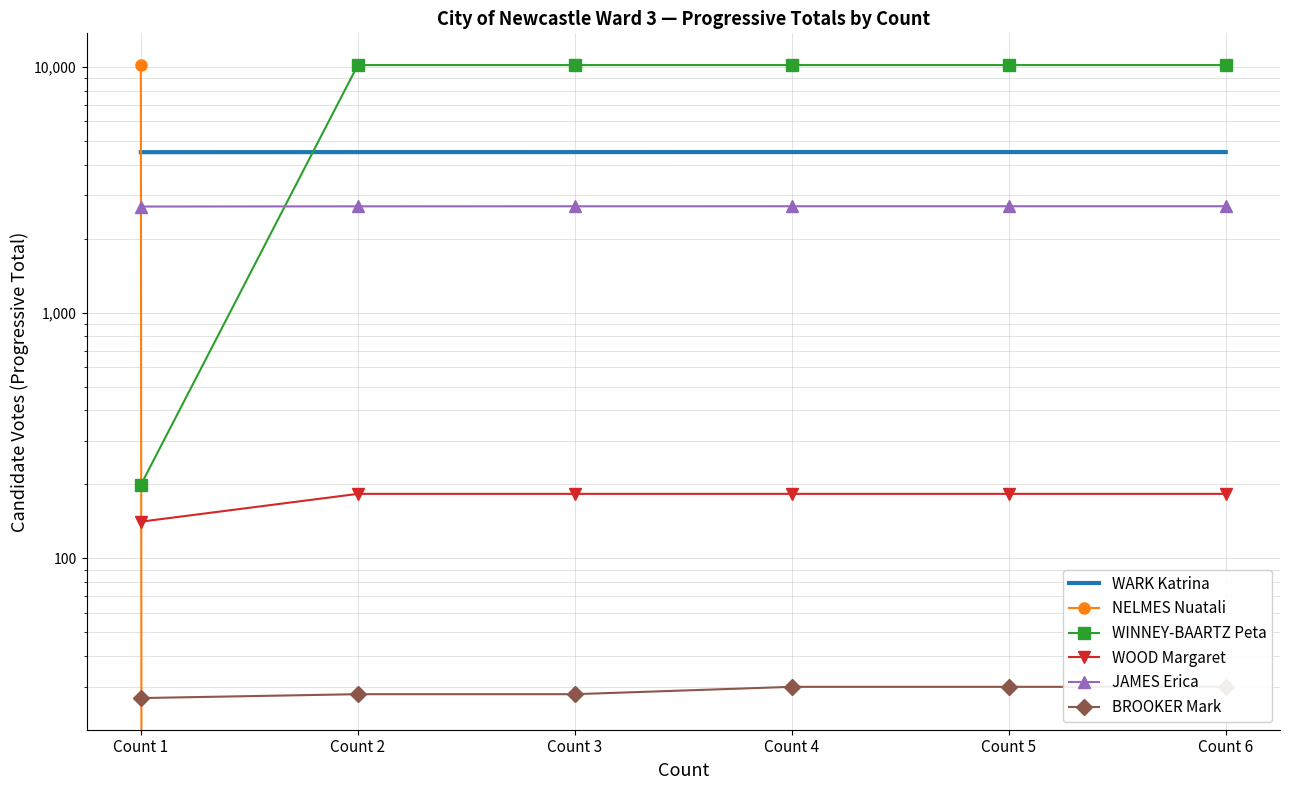

How many data points in JAMES Erica are less than 2710?

3